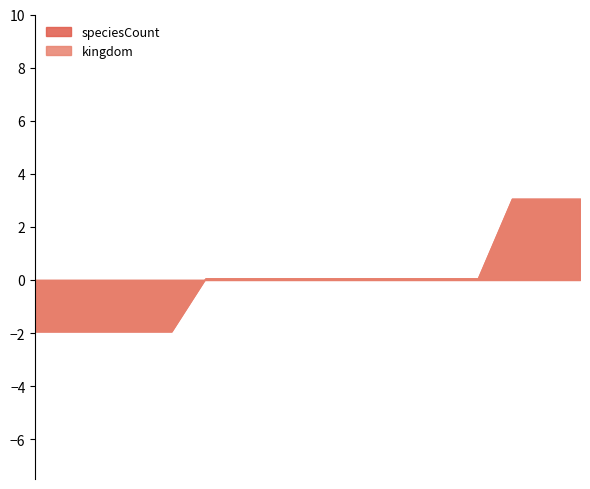

True or false: speciesCount has a value of 9 at 2018-04-09.

False